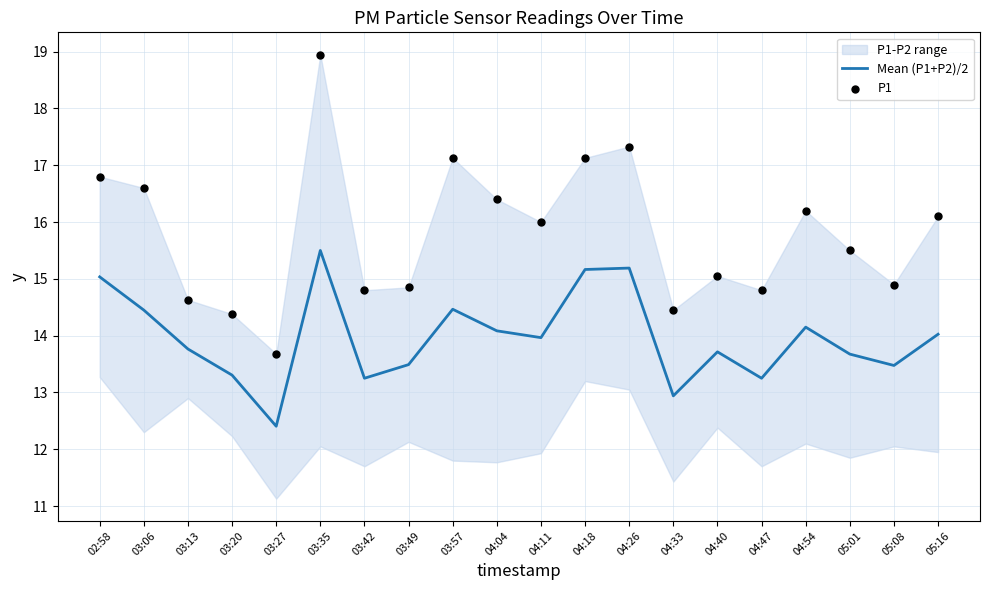

True or false: Mean (P1+P2)/2 has a value of 4.1 at 05:08.

False